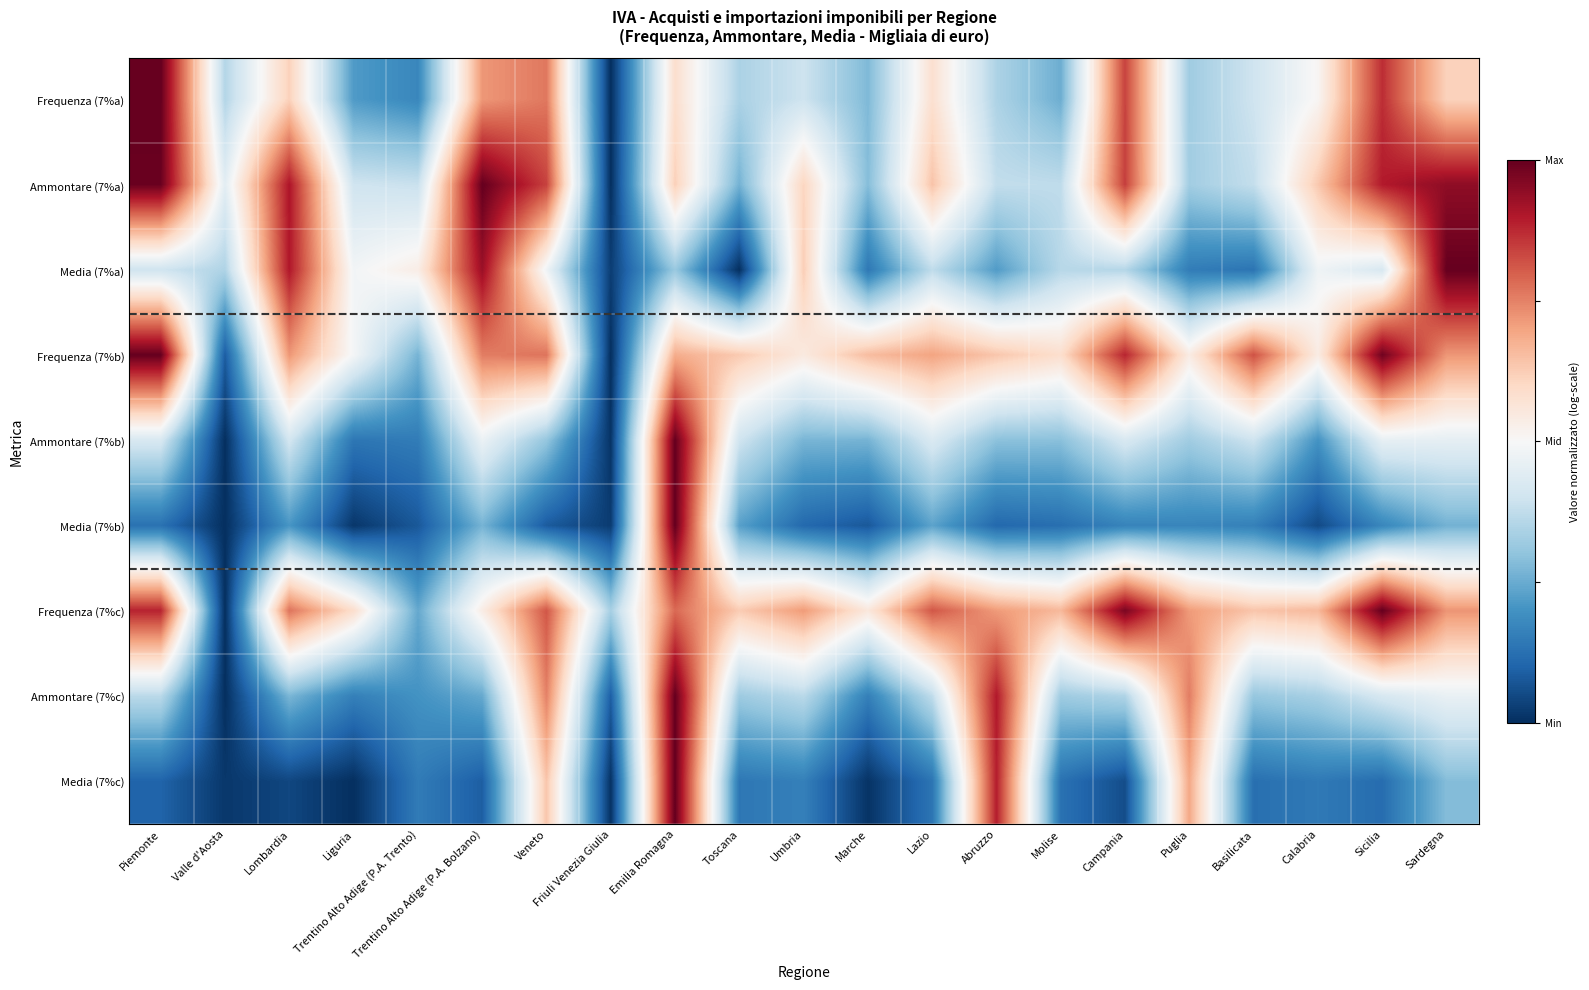

Rank the series at Emilia Romagna from lowest to highest value.

Media (7%a), Frequenza (7%a), Ammontare (7%a), Frequenza (7%b), Frequenza (7%c), Ammontare (7%b), Media (7%b), Ammontare (7%c), Media (7%c)